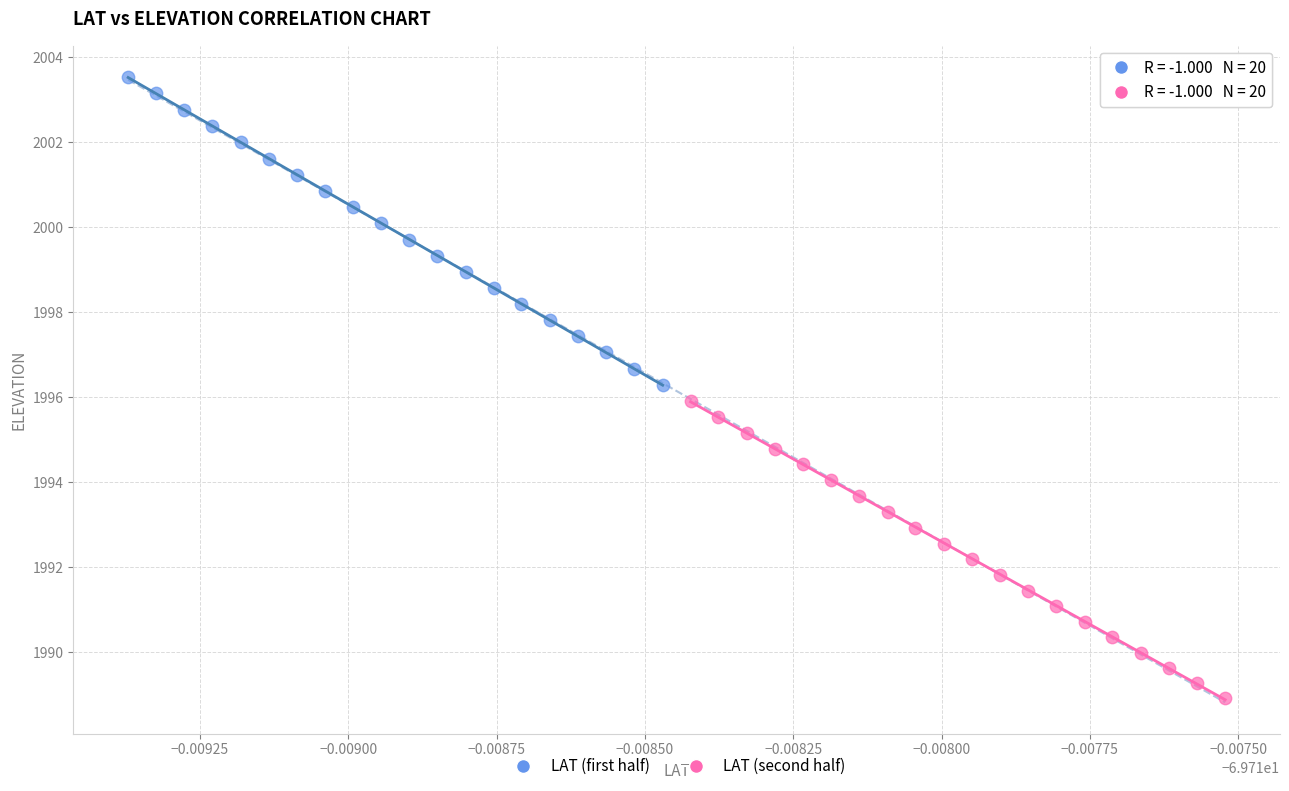

What are all the series names shown in the legend?

LAT (first half), LAT (second half)